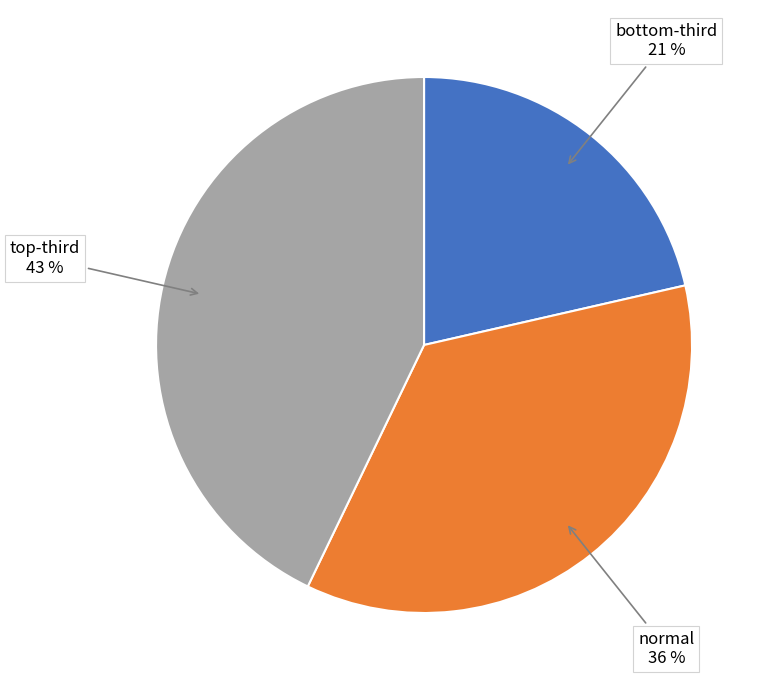

Does any single category account for the majority?

No